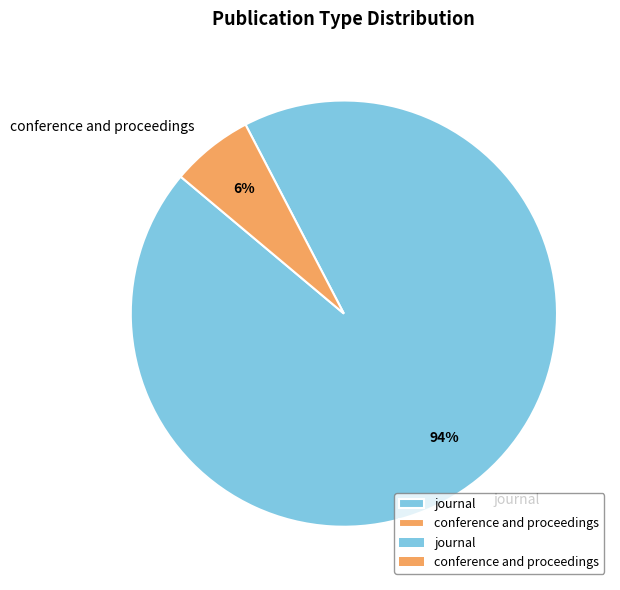

Is the sum of conference and proceedings and journal greater than half?

Yes